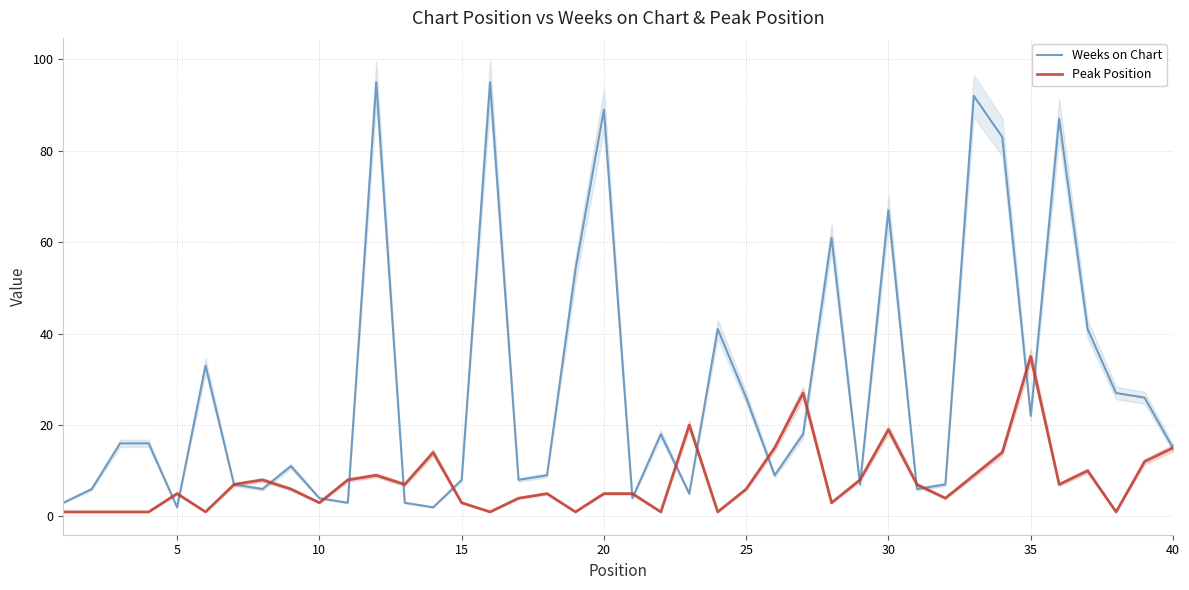

Which series has the largest total across all categories?

Weeks on Chart